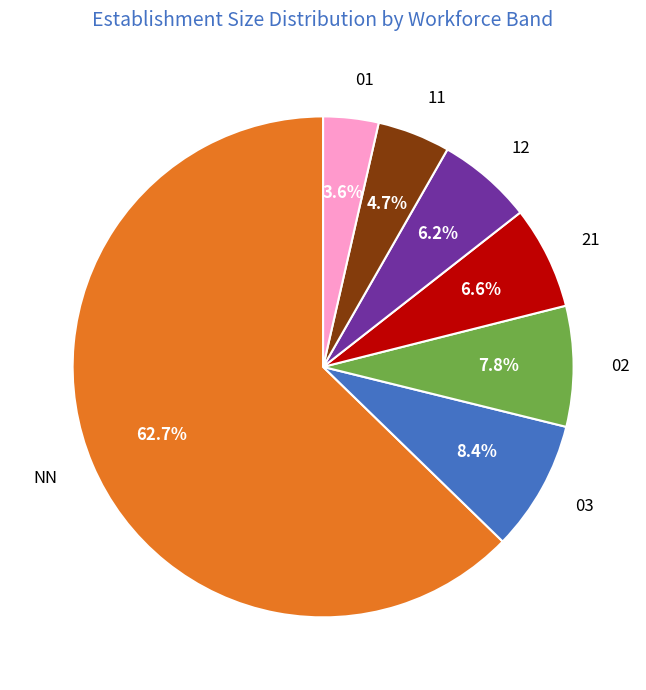

To the nearest percent, what is the average slice percentage?

14%